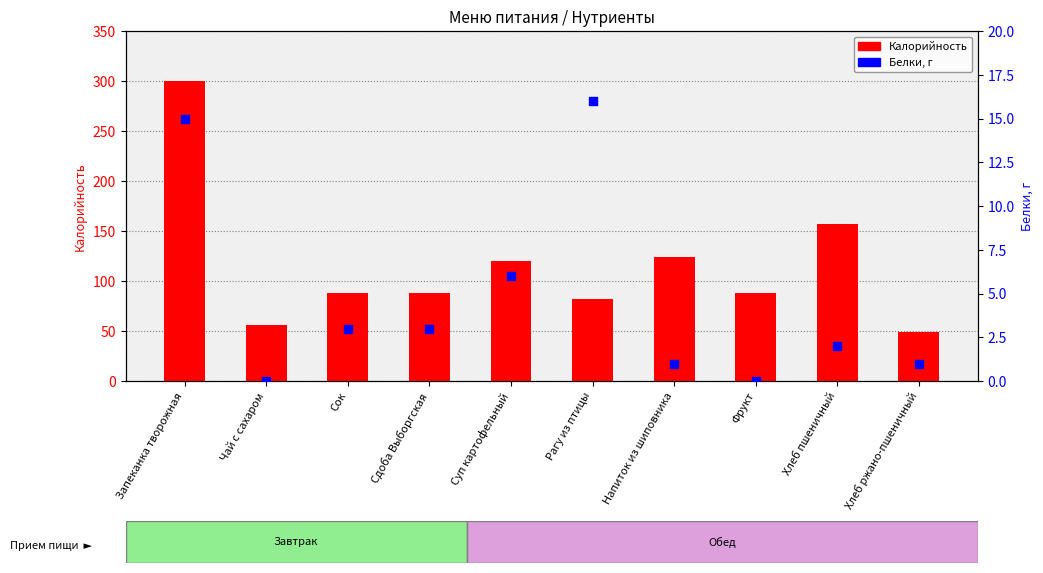

What are all the series names shown in the legend?

Калорийность, Белки